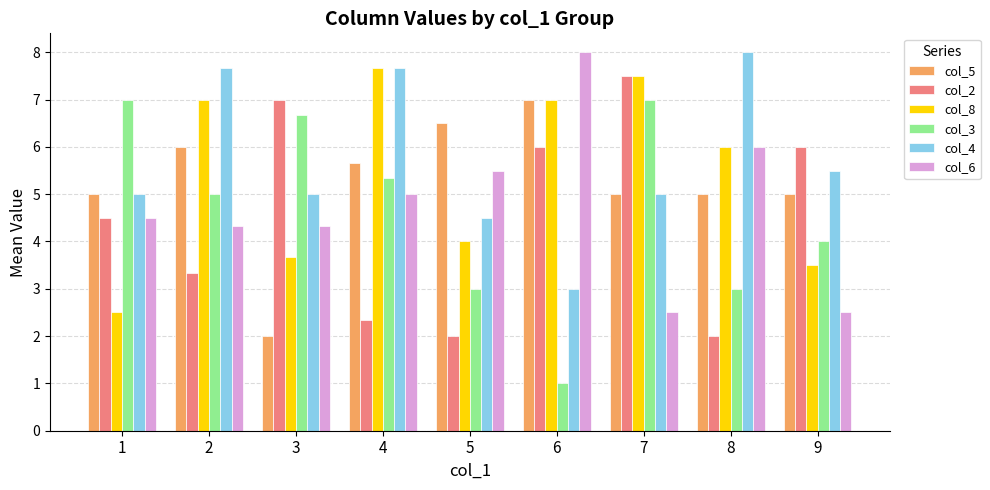

What is the value of the col_6 bar at the 1st from the left?

4.5